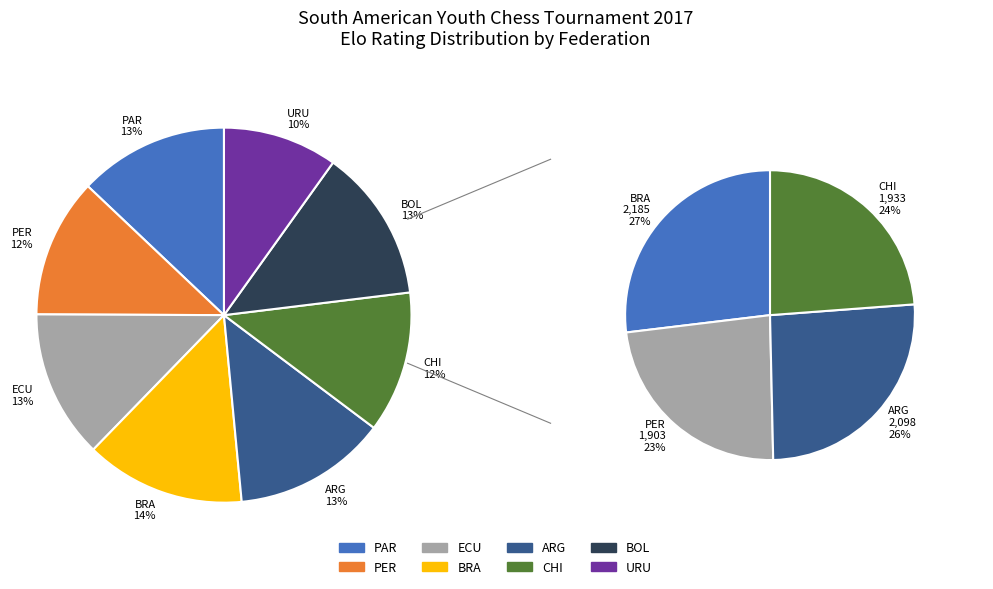

Which category has the biggest portion of the pie?

BRA